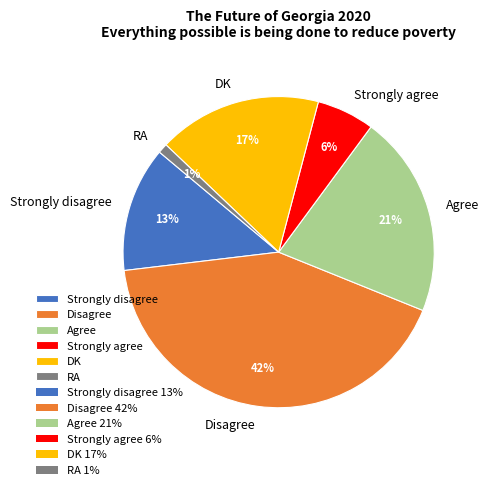

Do RA and Strongly agree together represent more than half of the pie?

No